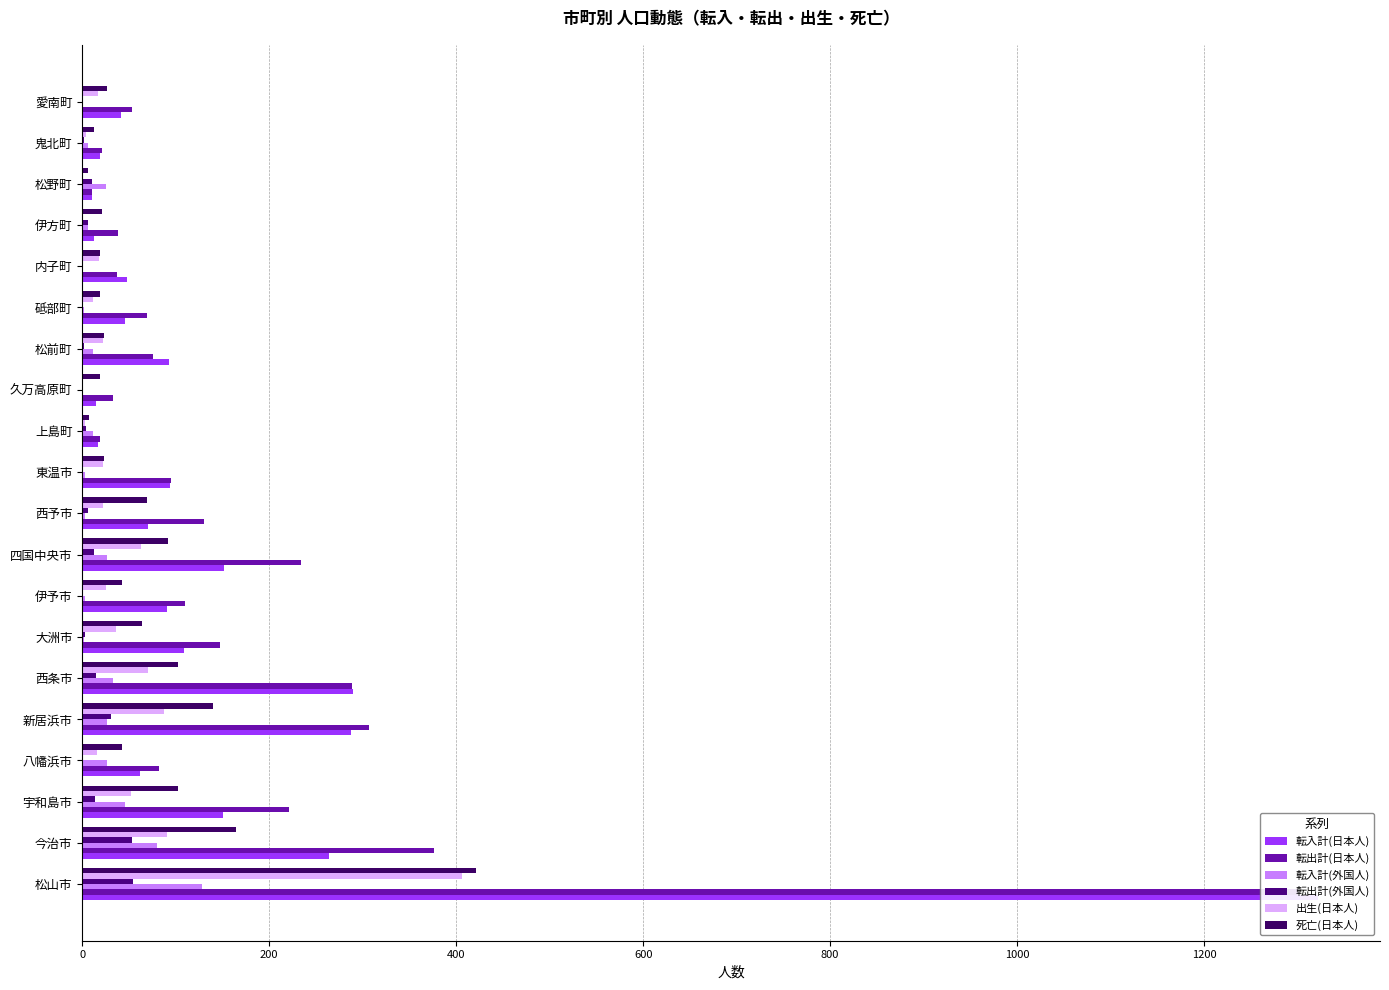

What is the difference between the 死亡(日本人) values at 愛南町 and 内子町?

8